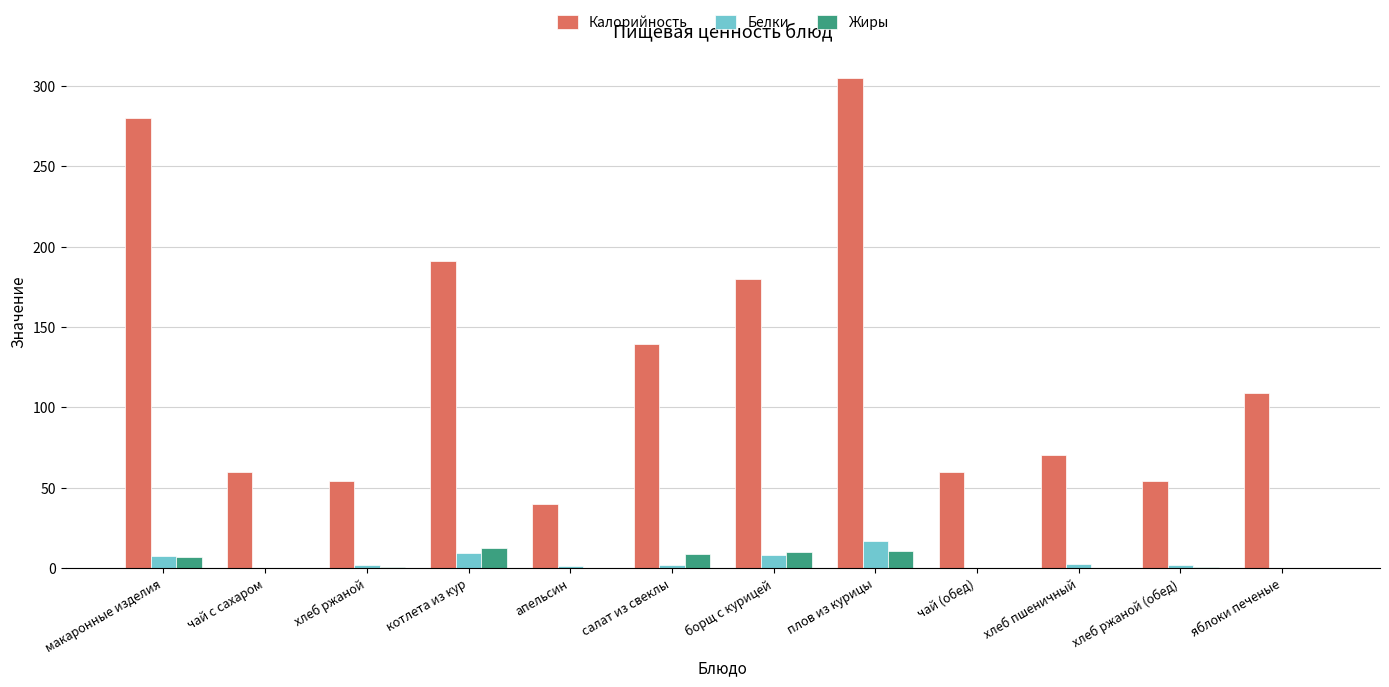

At which category does the chart reach its peak across all series?

плов из курицы